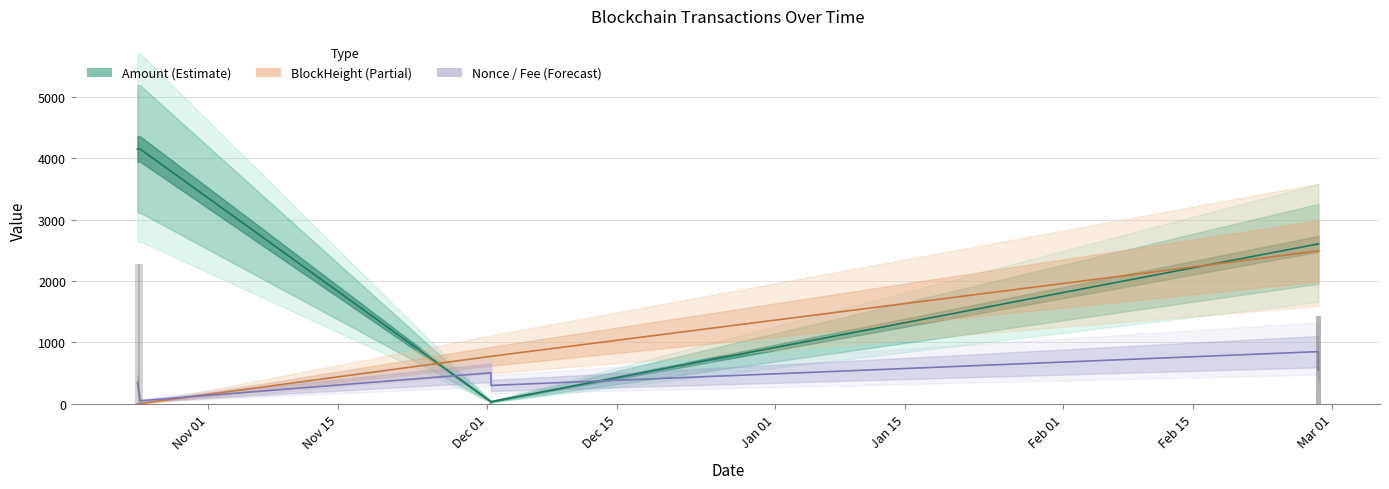

What value does the BlockHeight (scaled) series have at Dec 01?

773.4